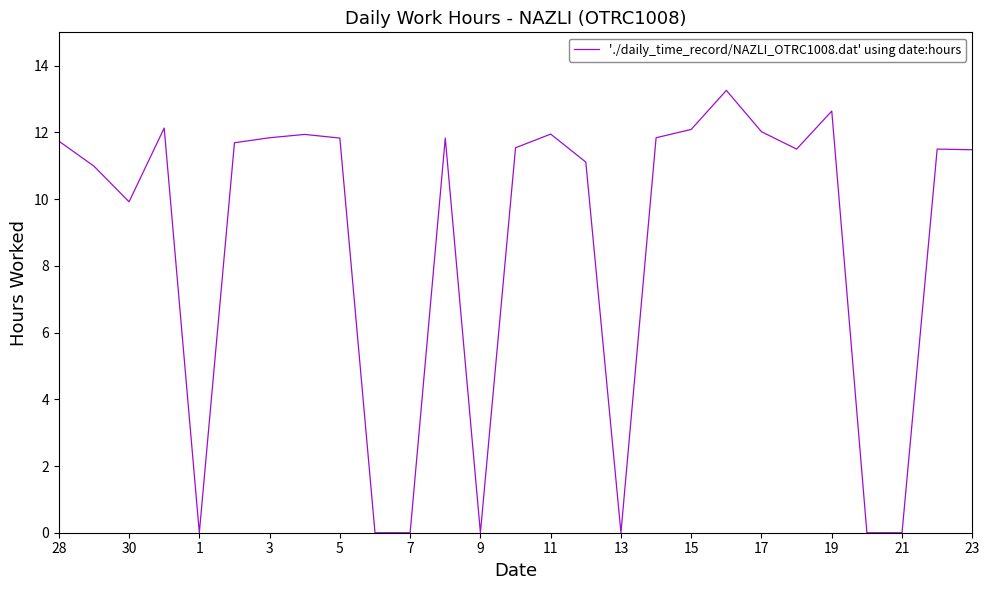

What is the sum of all values?

234.8